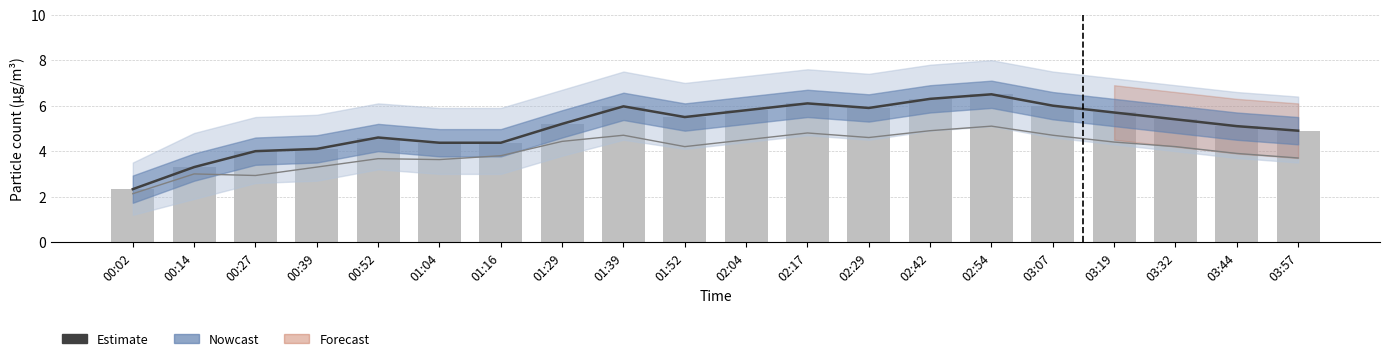

Is the value of Observed at 00:27 greater than the value of Estimate at 03:32?

No